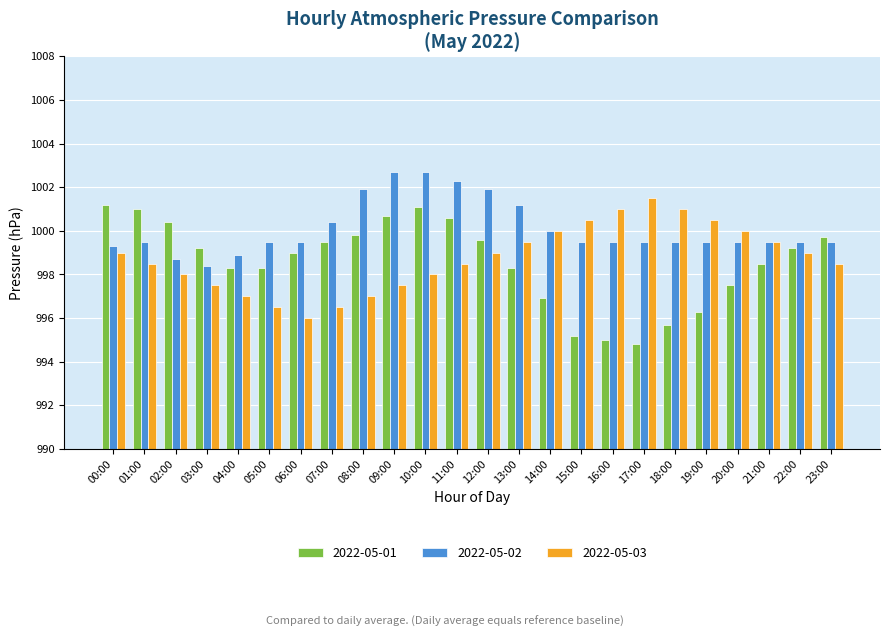

How many groups of bars are there?

24